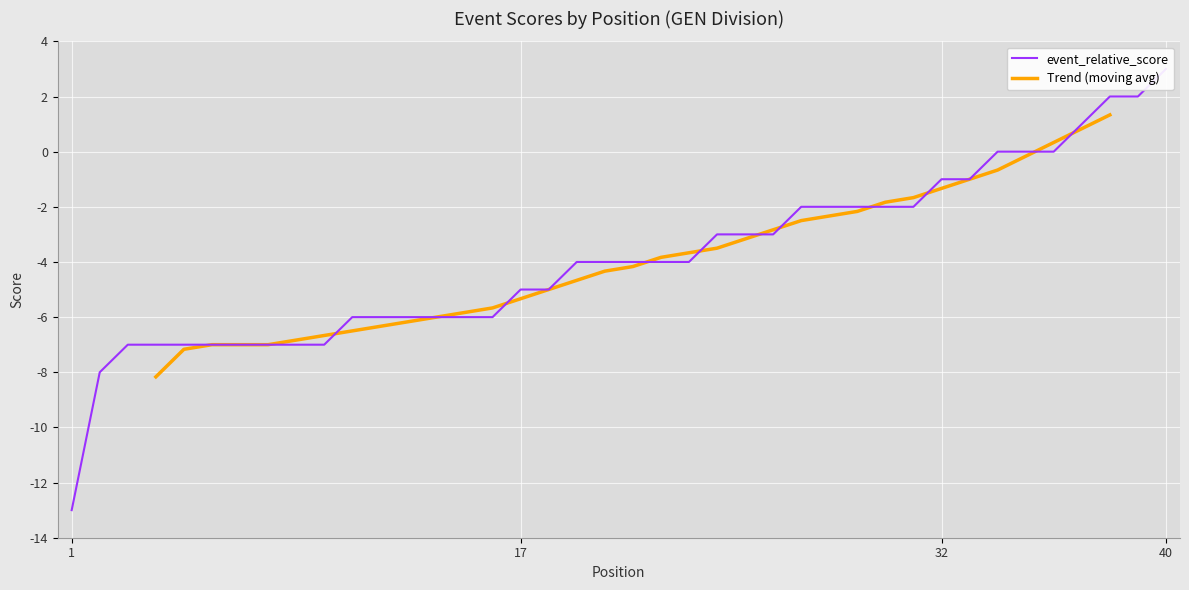

Count the number of values greater than -4.

17